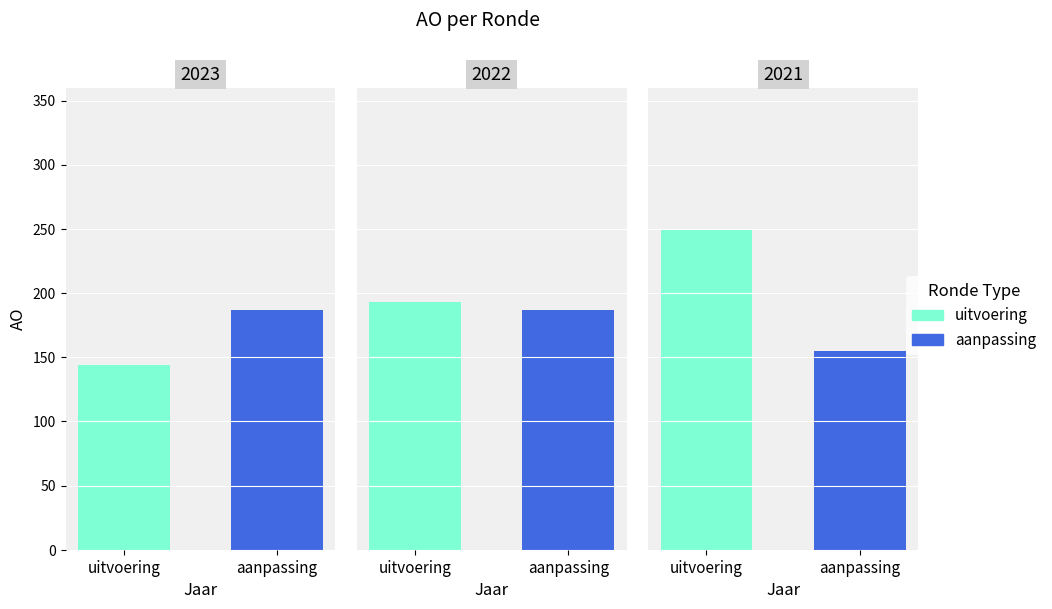

At which label does the data first exceed 187?

2022 uitvoering